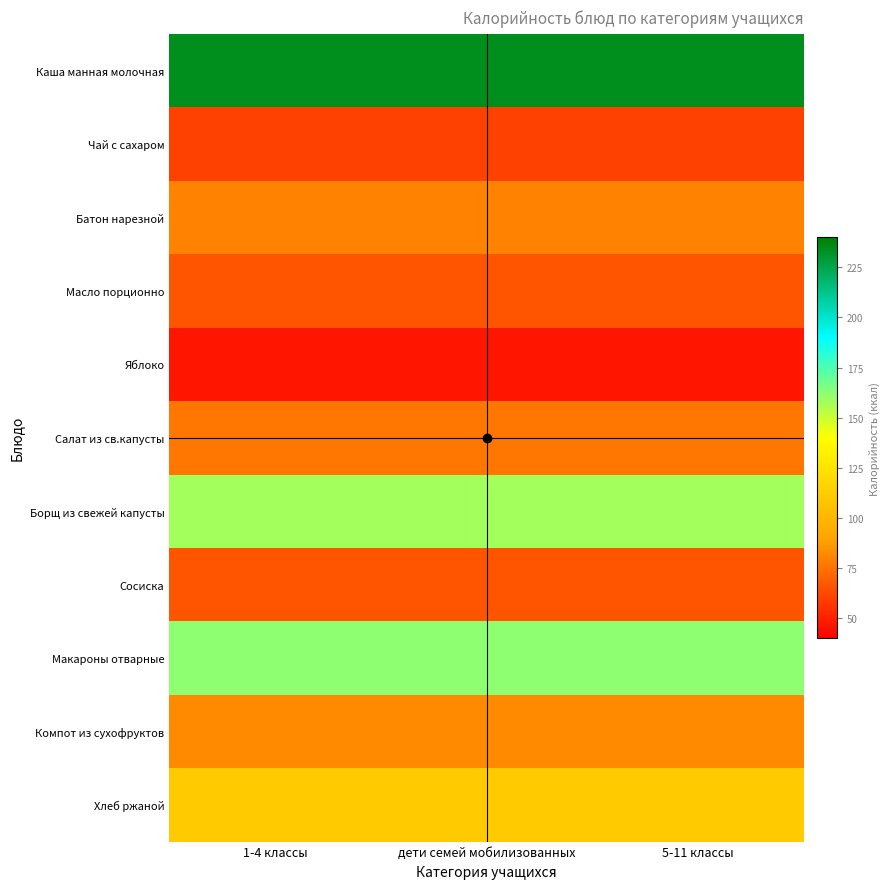

Which category has the lowest value across all series?

1-4 классы